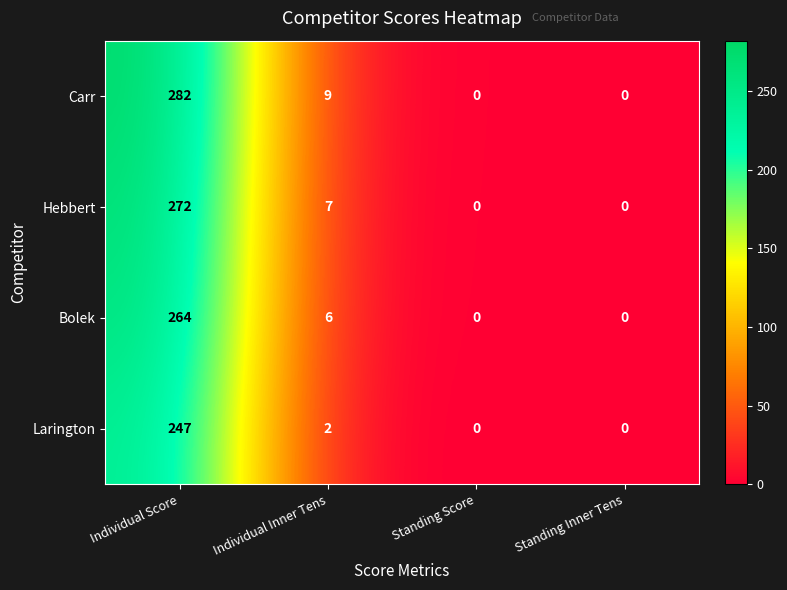

Which series has the largest total across all categories?

Carr